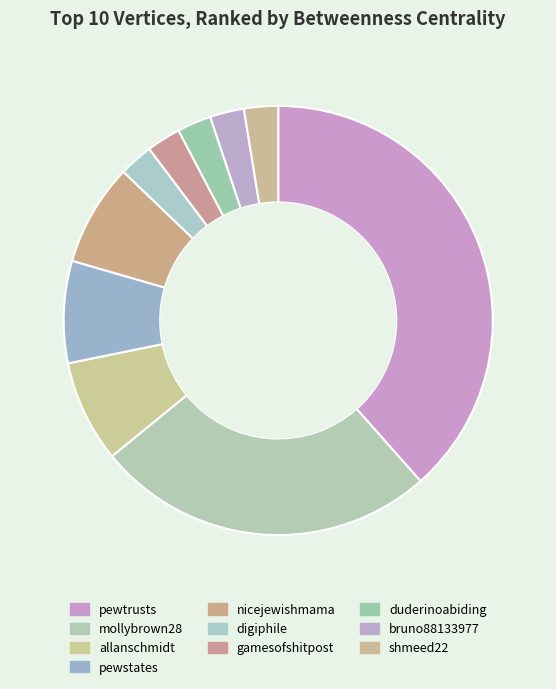

Is it true that allanschmidt is 8% of the pie?

True